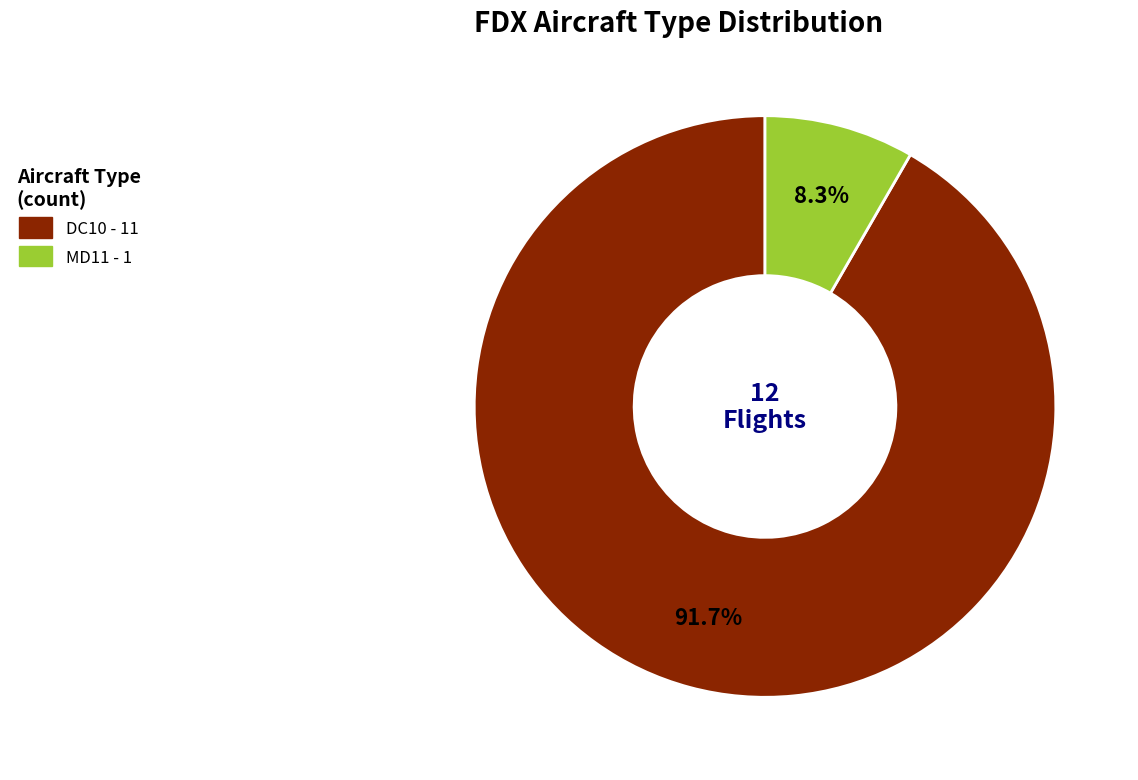

True or false: DC10 accounts for 92% of the total.

True